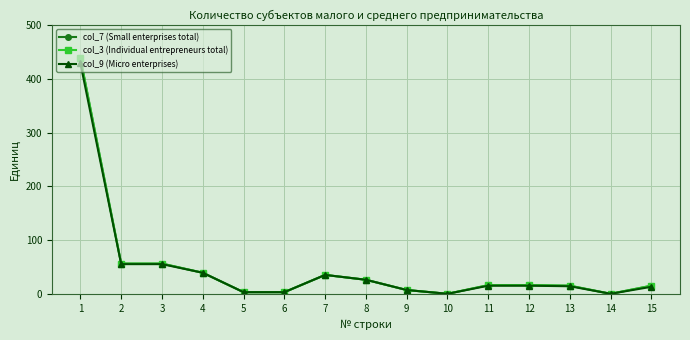

Reading left to right, list all the values displayed in this chart.

col_7 (Small enterprises total): 1=438	2=57	3=57	4=40	5=4	6=4	7=36	8=27	9=8	10=1	11=17	12=17	13=16	14=1	15=16
col_3 (Individual entrepreneurs total): 1=438	2=57	3=57	4=40	5=4	6=4	7=36	8=27	9=8	10=1	11=17	12=17	13=16	14=1	15=16
col_9 (Micro enterprises): 1=429	2=56	3=56	4=40	5=4	6=4	7=36	8=27	9=8	10=1	11=16	12=16	13=15	14=1	15=14